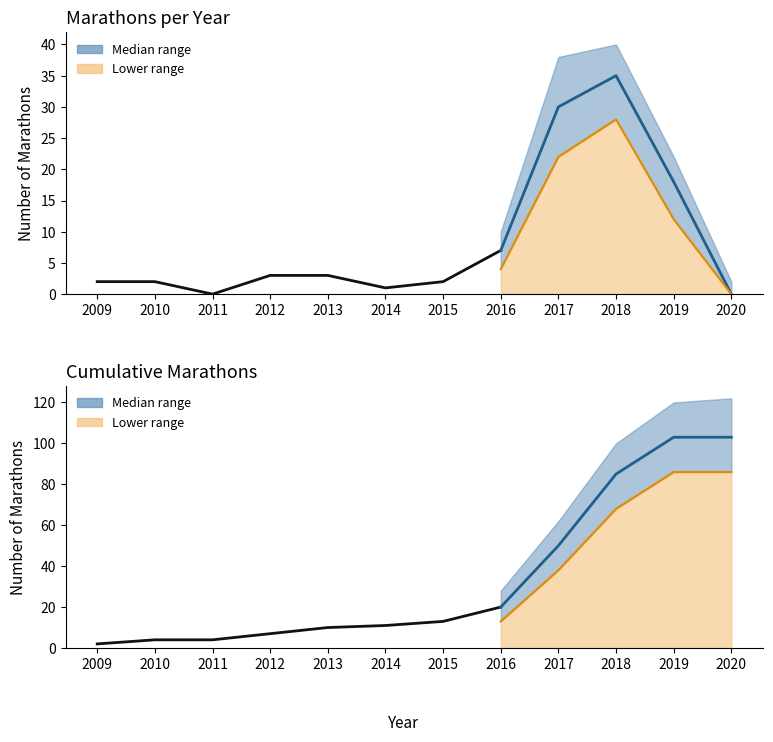

The value of Annual MT (median) at 2018 is 23. True or false?

False